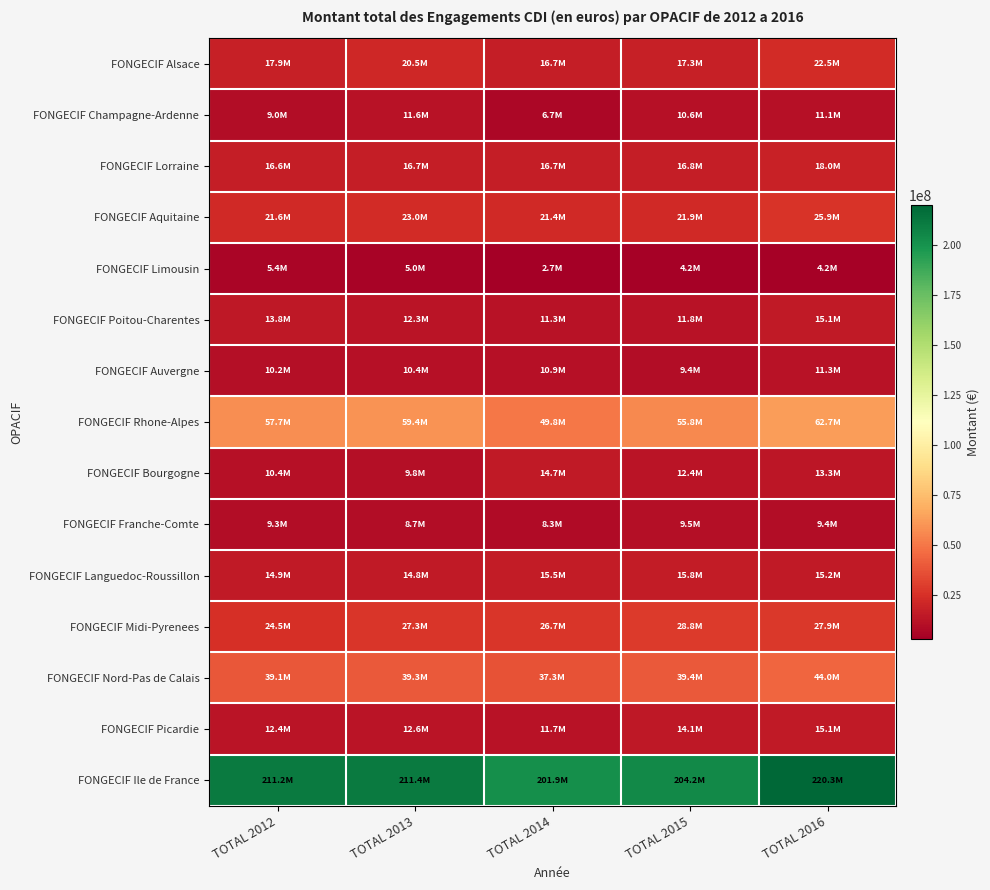

List the series in order of their peak value, lowest first.

FONGECIF Limousin, FONGECIF Franche-Comte, FONGECIF Auvergne, FONGECIF Champagne-Ardenne, FONGECIF Bourgogne, FONGECIF Poitou-Charentes, FONGECIF Picardie, FONGECIF Languedoc-Roussillon, FONGECIF Lorraine, FONGECIF Alsace, FONGECIF Aquitaine, FONGECIF Midi-Pyrenees, FONGECIF Nord-Pas de Calais, FONGECIF Rhone-Alpes, FONGECIF Ile de France